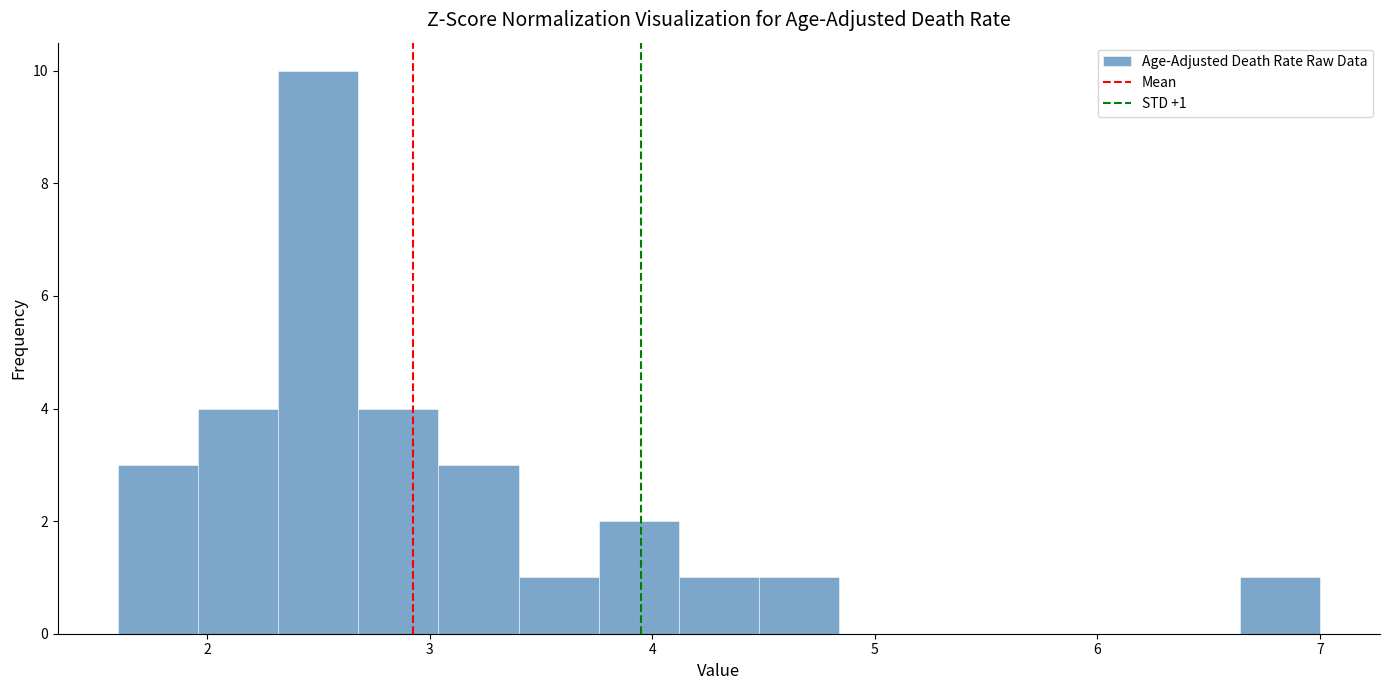

Around what value on the x-axis is the tallest bar? Give the approximate position of its centre, as read against the axis.

2.5